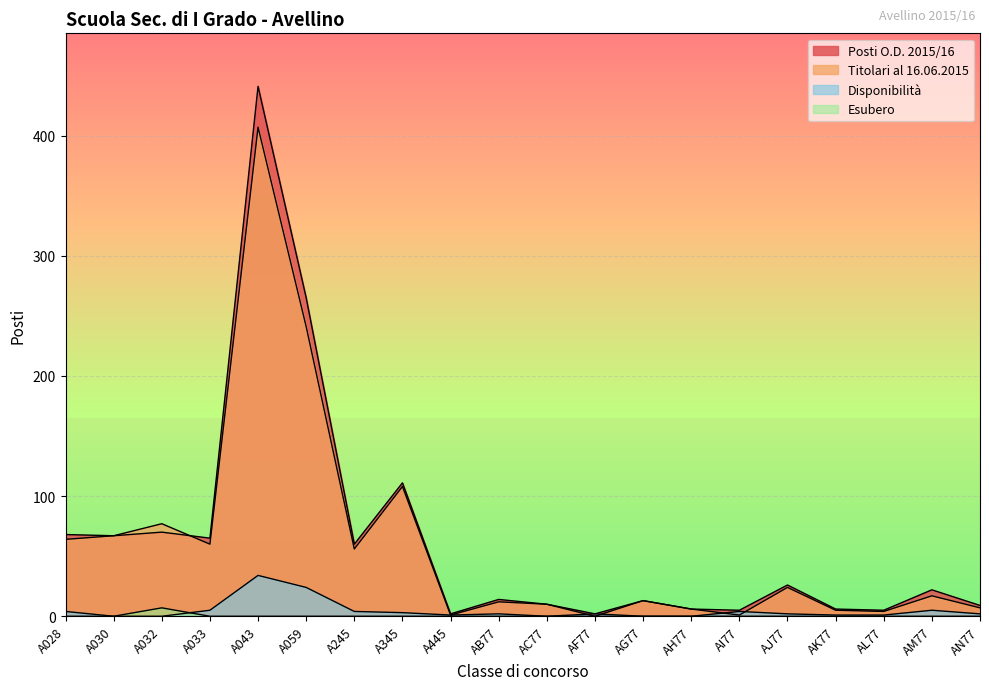

Which label corresponds to the largest value in the chart?

A043